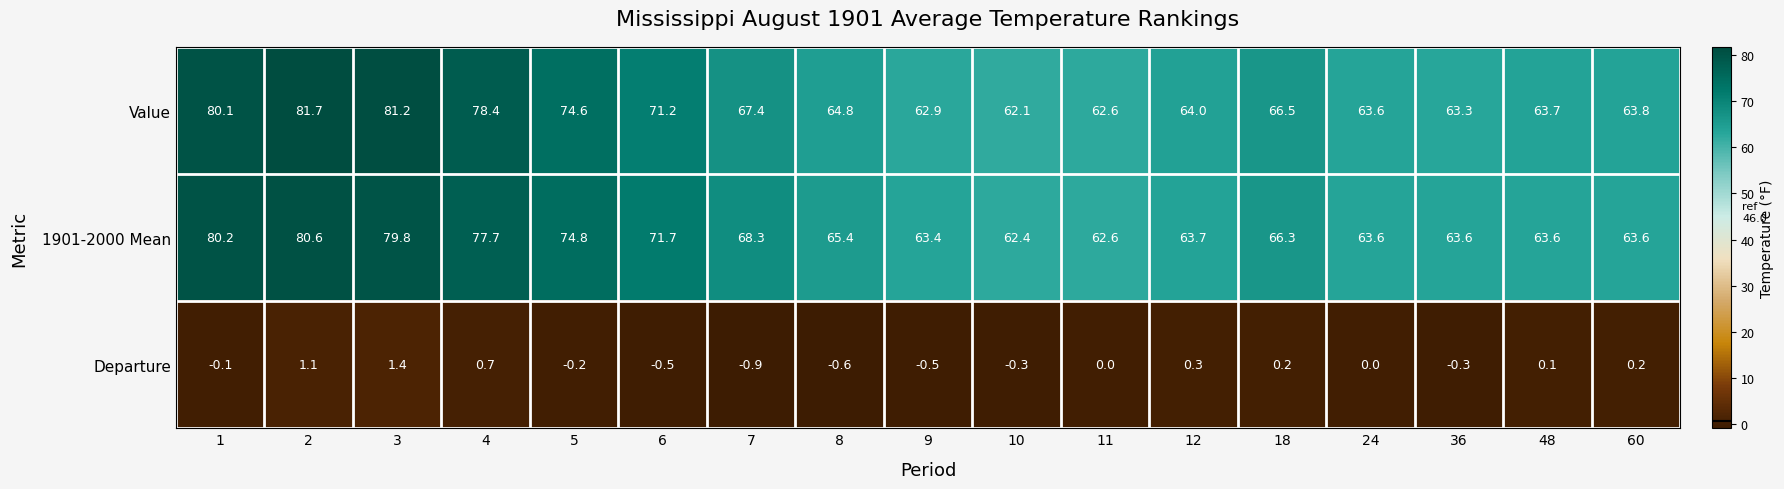

What is the difference between the maximum and minimum values in the Departure series?

2.3